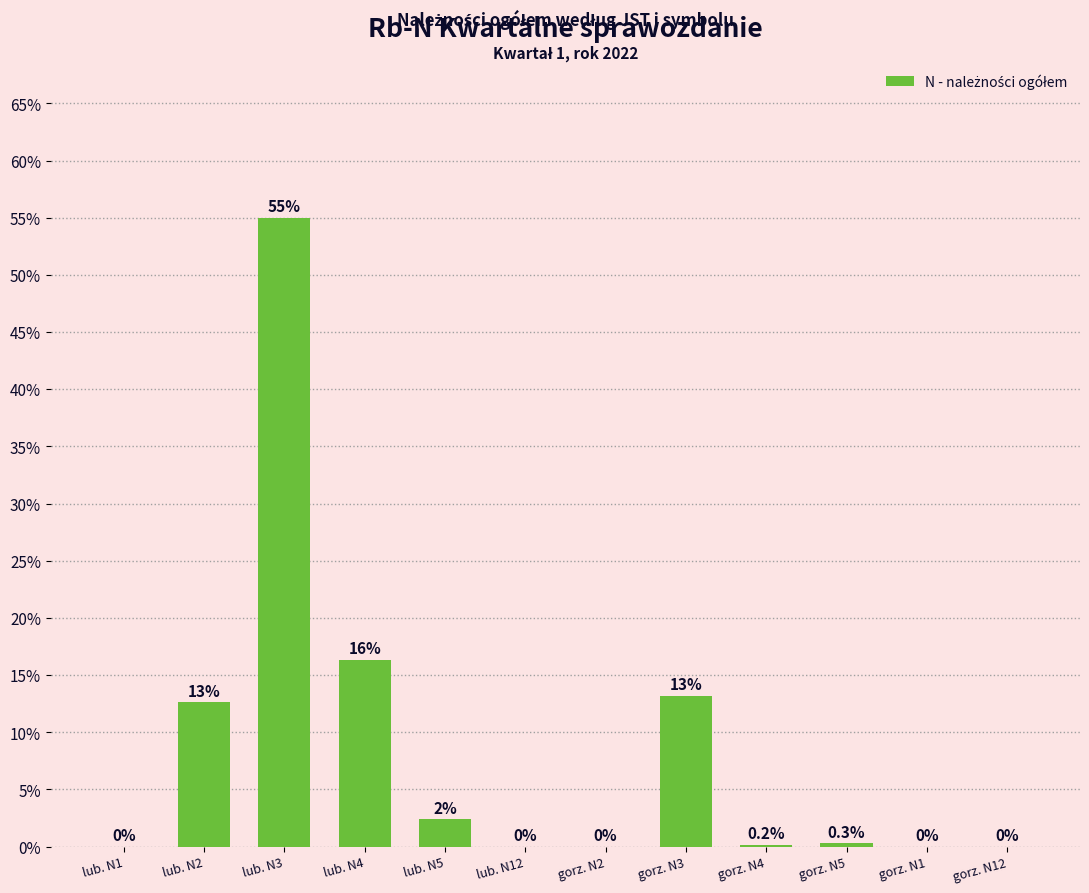

What is the sum of the values at lub. N4 and lub. N2?

29.0